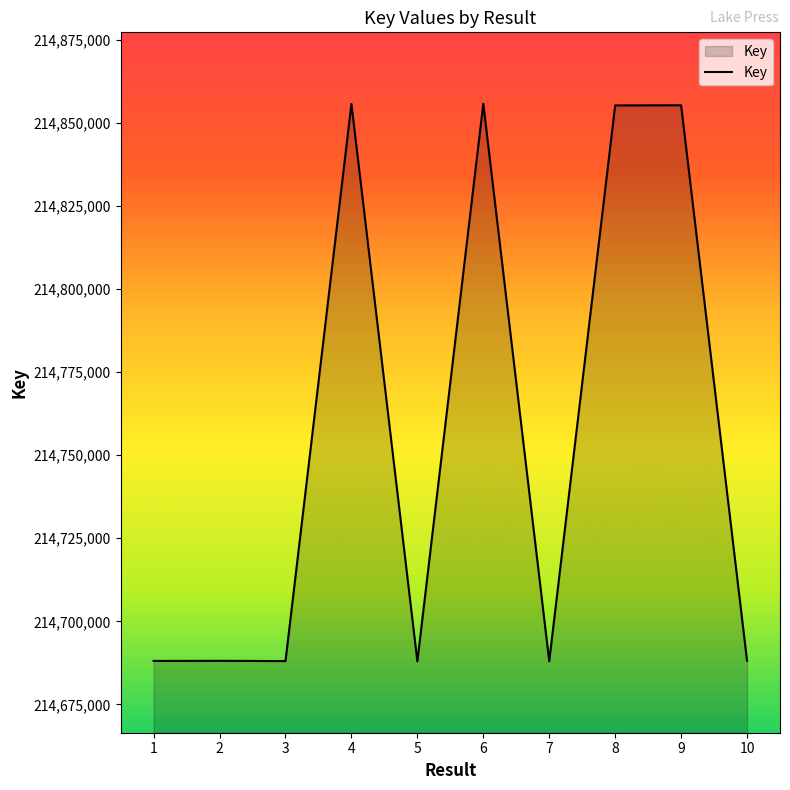

What is the change in value from 2 to 3?

-78